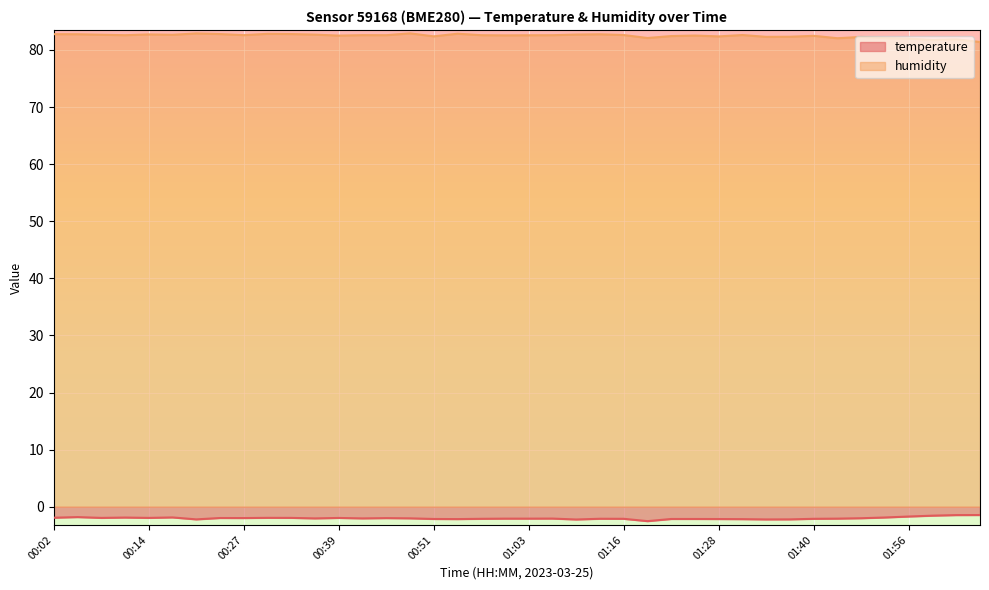

What is the difference between the second highest and minimum values in the temperature series?

1.1